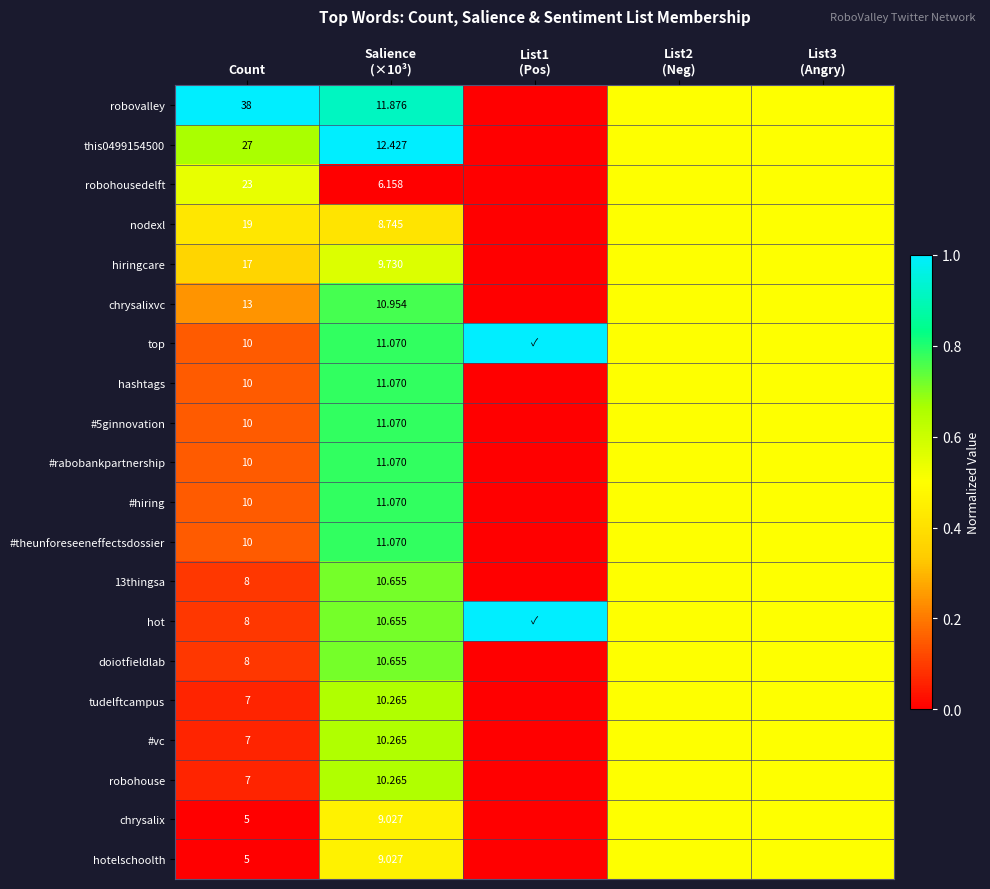

At Salience (×10³), list the series in order from largest to smallest.

this0499154500, robovalley, top, hashtags, #5ginnovation, #rabobankpartnership, #hiring, #theunforeseeneffectsdossier, chrysalixvc, 13thingsa, hot, doiotfieldlab, tudelftcampus, #vc, robohouse, hiringcare, chrysalix, hotelschoolth, nodexl, robohousedelft